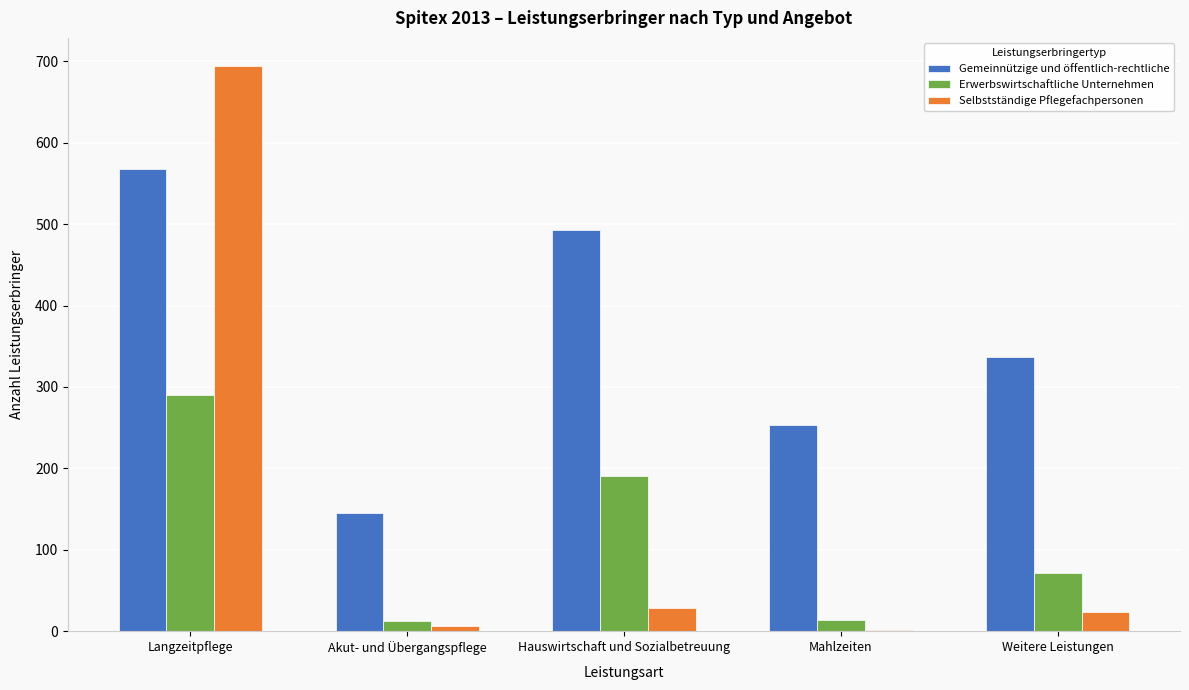

Which series changed the most between Akut- und Übergangspflege and Hauswirtschaft und Sozialbetreuung?

Gemeinnützige und öffentlich-rechtliche